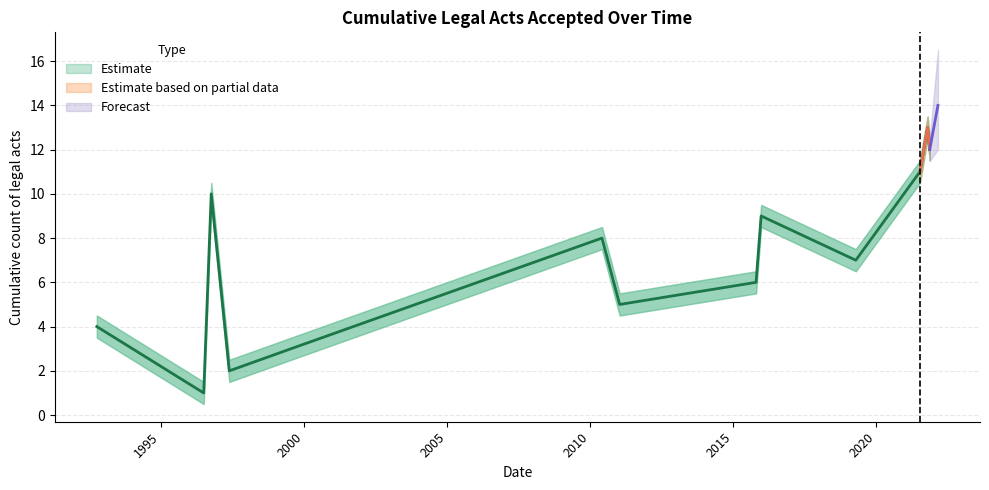

Is it true that Lower bound equals 3.5 at 1992-10-02?

True